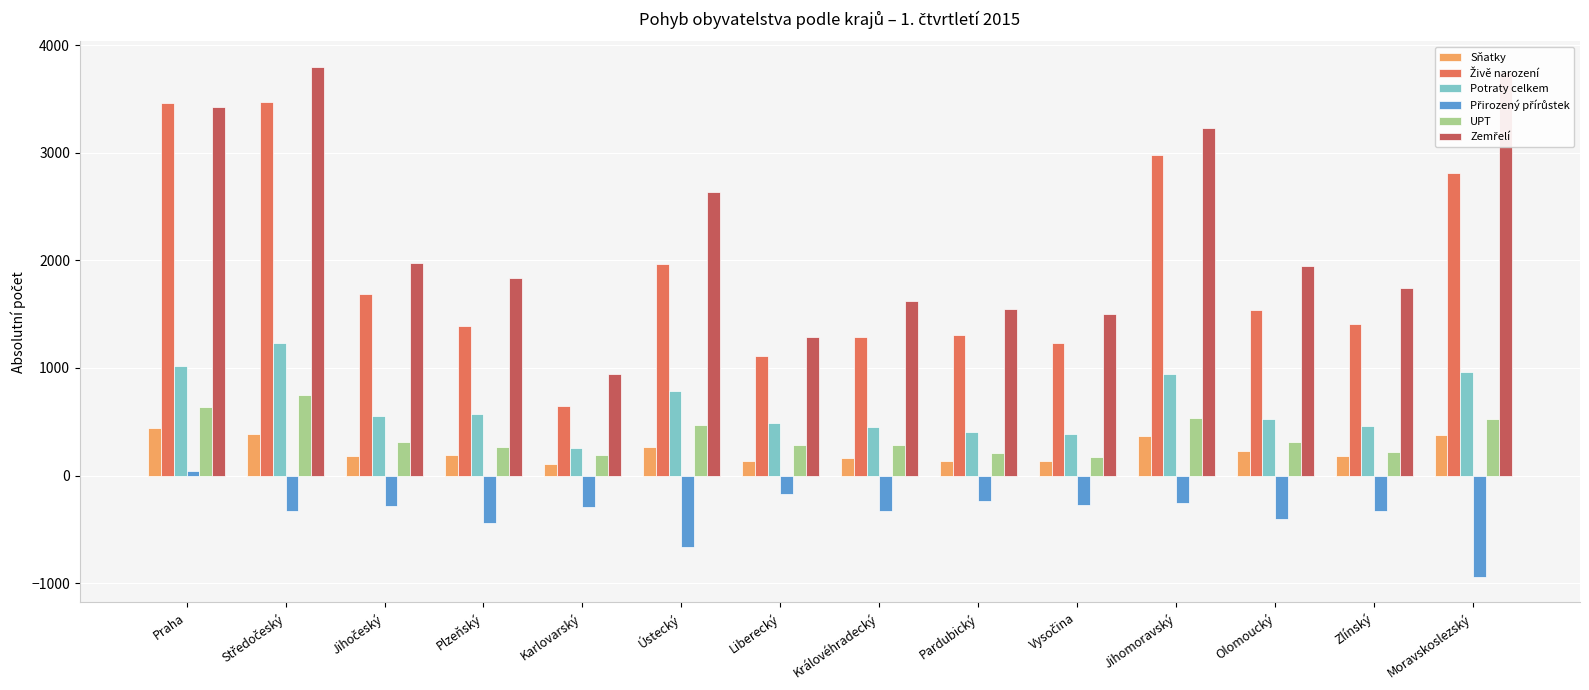

What position from the left is Jihomoravský?

11